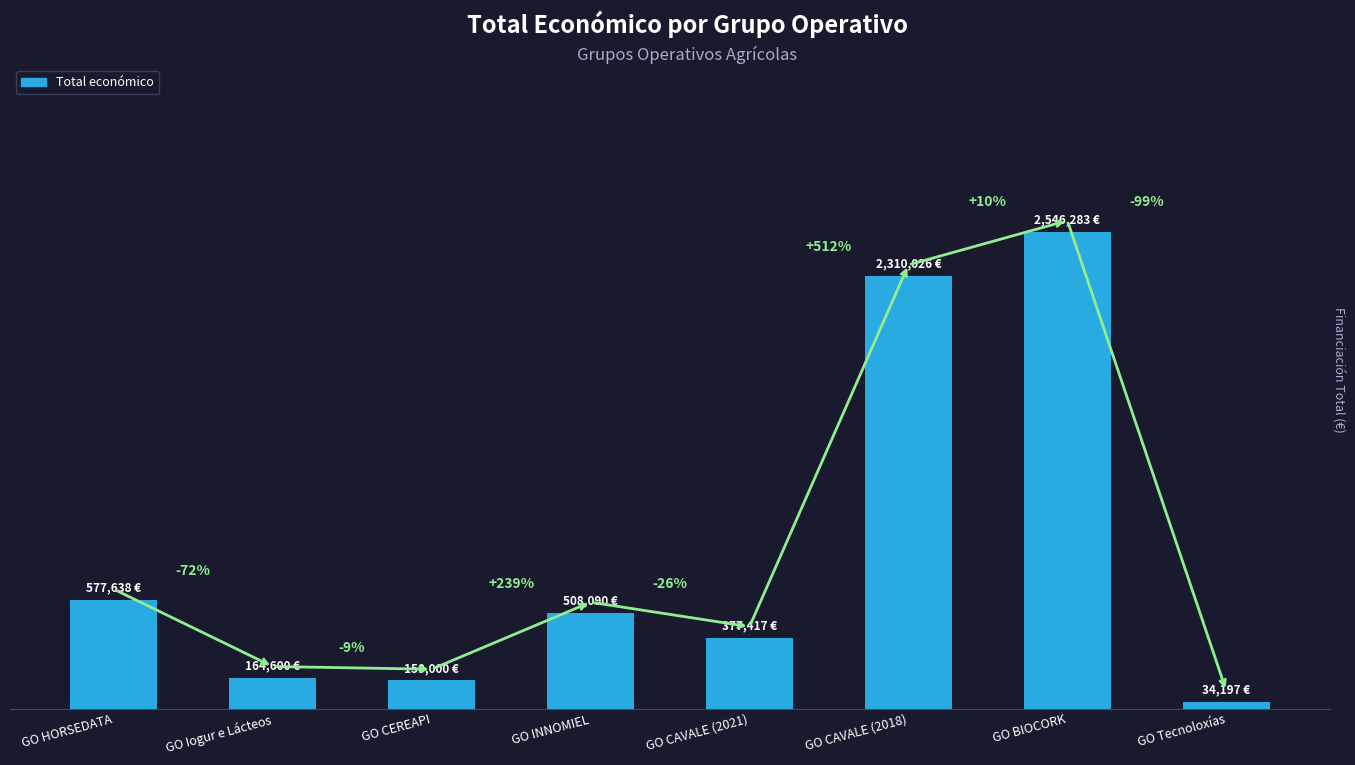

Are the bars horizontal?

No